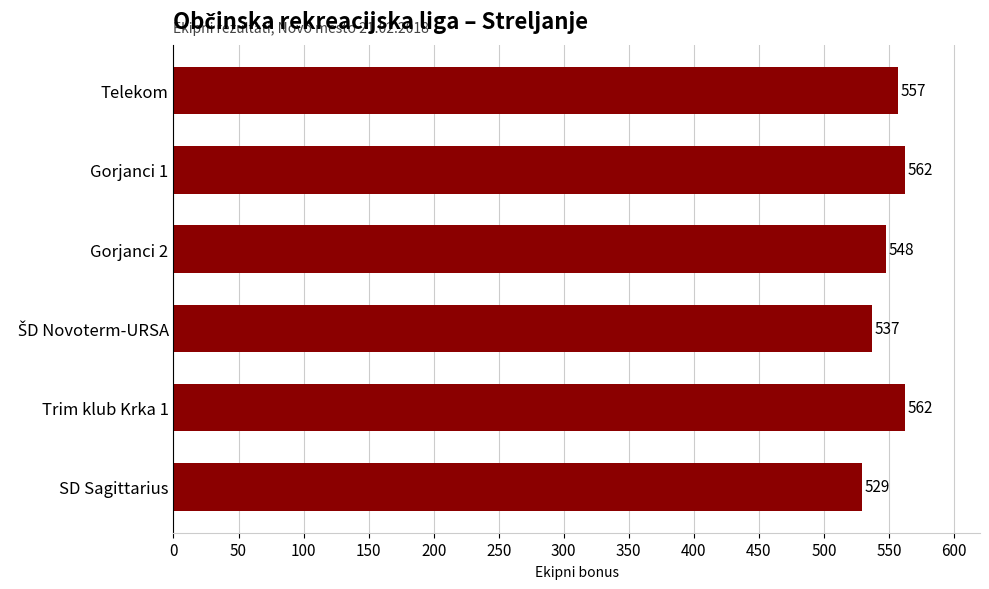

What is the difference between the maximum and second lowest values?

25